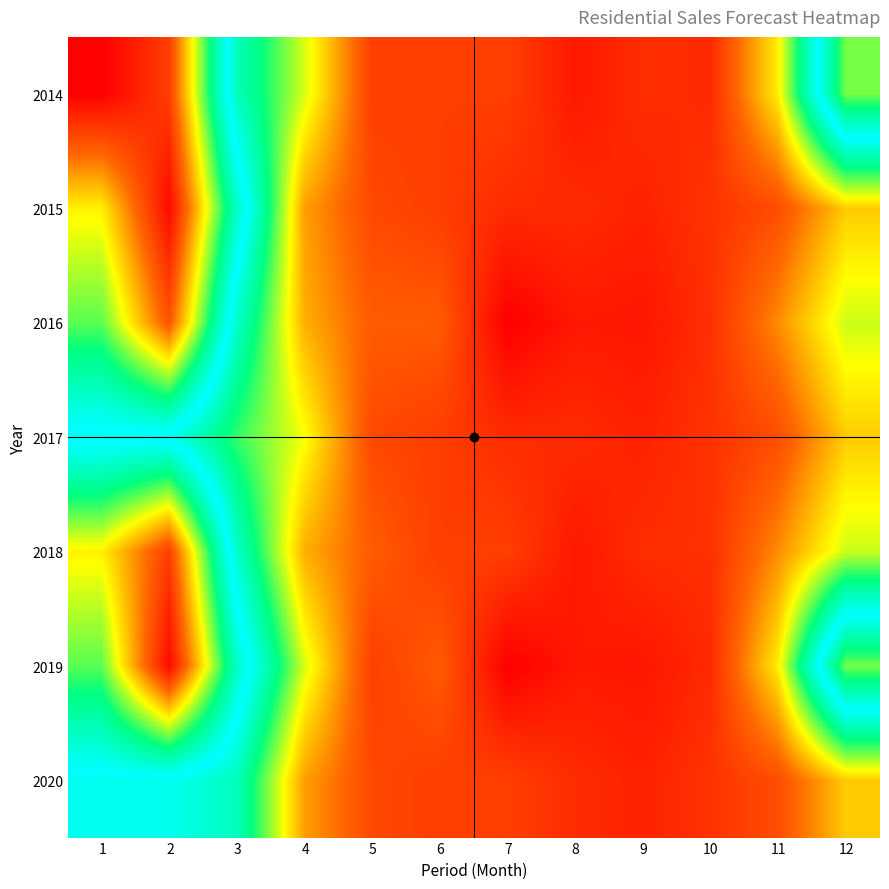

What value does the 2014 series have at 11?

71086.9